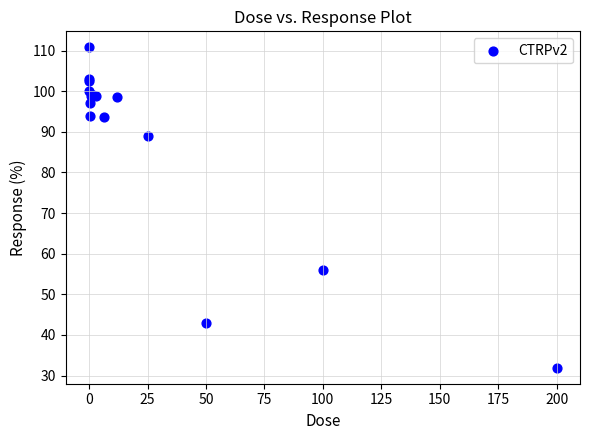

What Y value in the scatter plot is closest to 71?

56.1